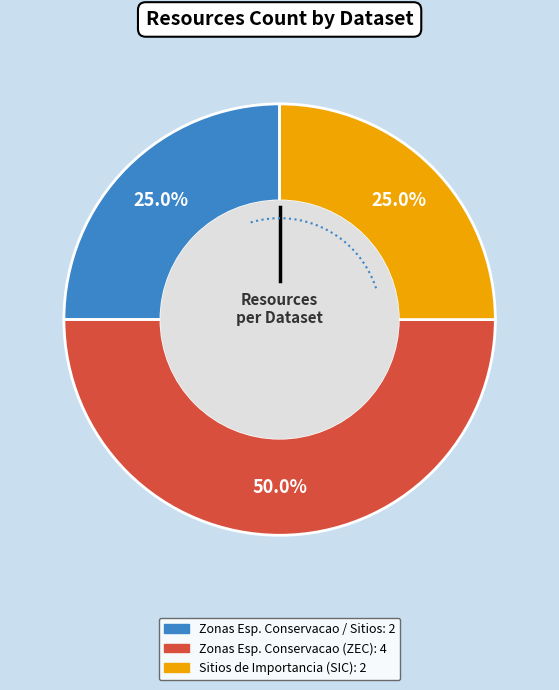

The Sitios de Importancia Comunitaria (SIC) slice represents 33% of the pie. True or false?

False